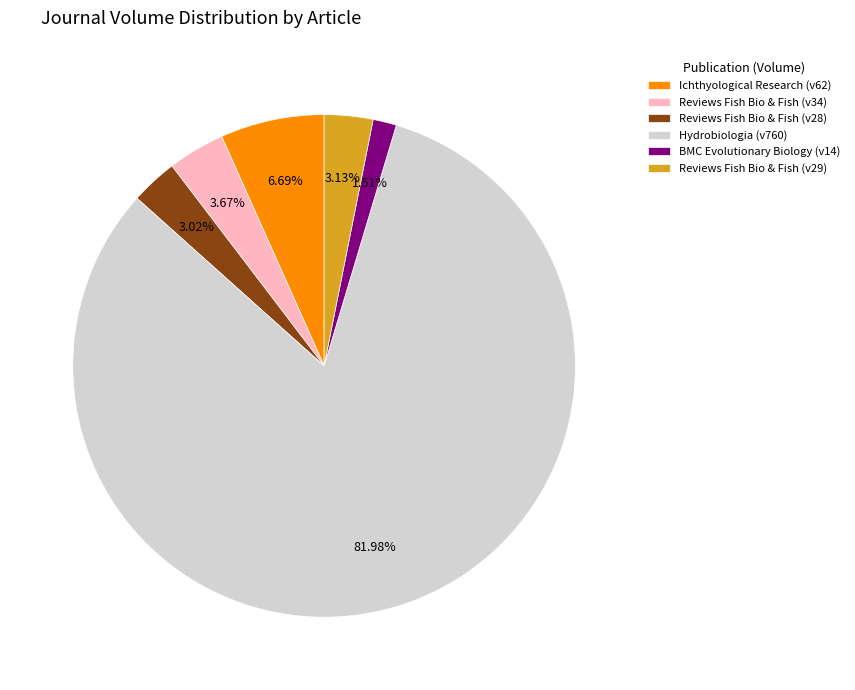

Between Hydrobiologia (v760) and Reviews Fish Bio & Fish (v29), which is larger?

Hydrobiologia (v760)